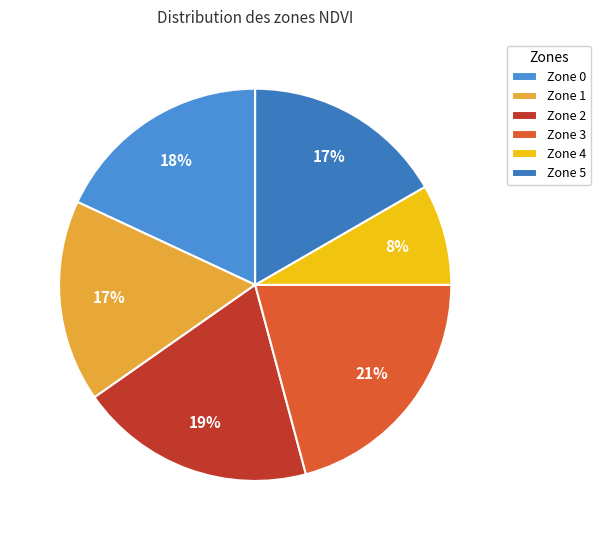

Count the number of slices in the pie.

6